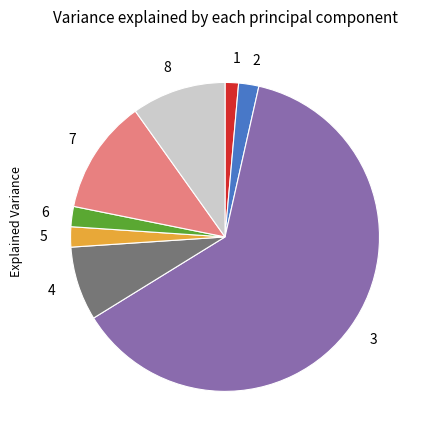

Which category has the biggest portion of the pie?

3